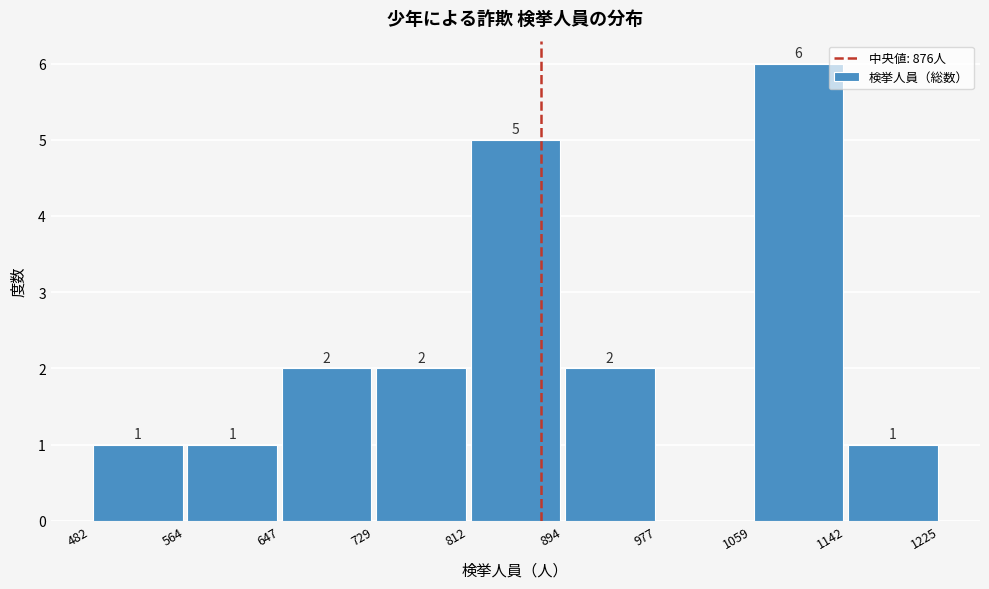

Which range on the x-axis has the tallest bar?

1059 to 1142